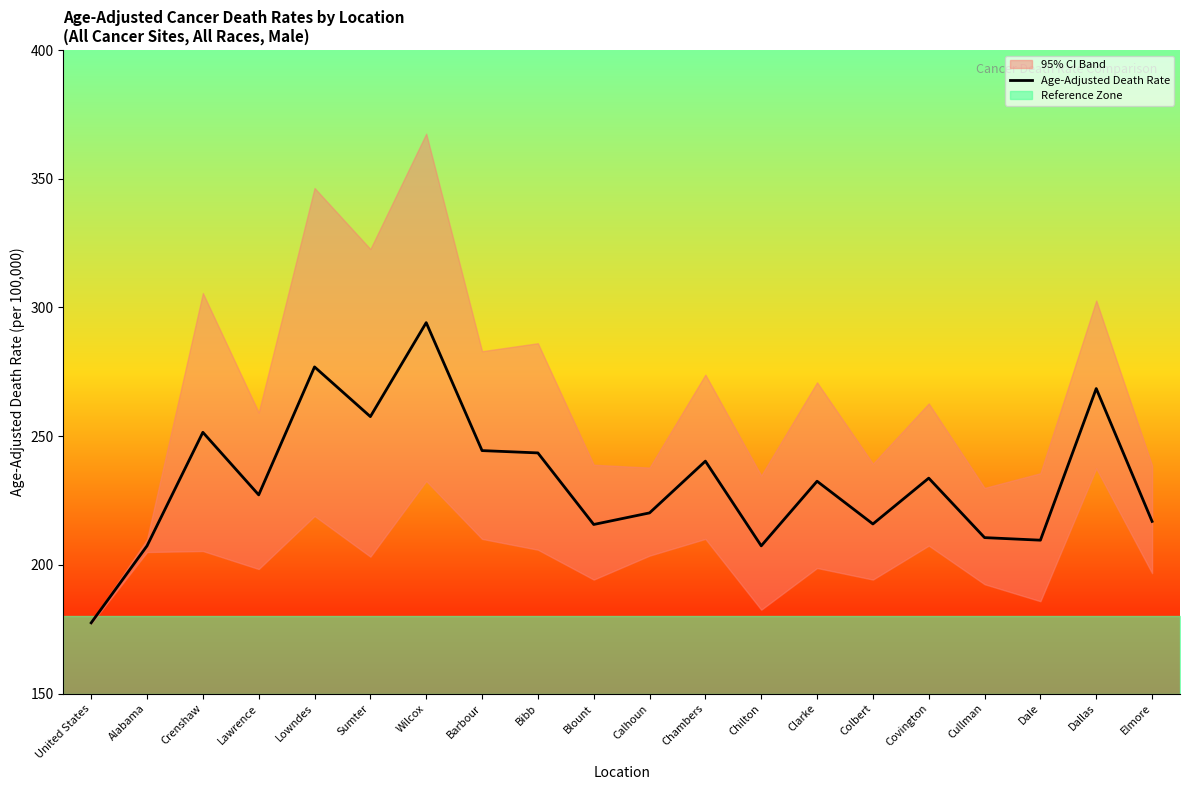

How many points are lower than both their immediate neighbors (excluding endpoints)?

6